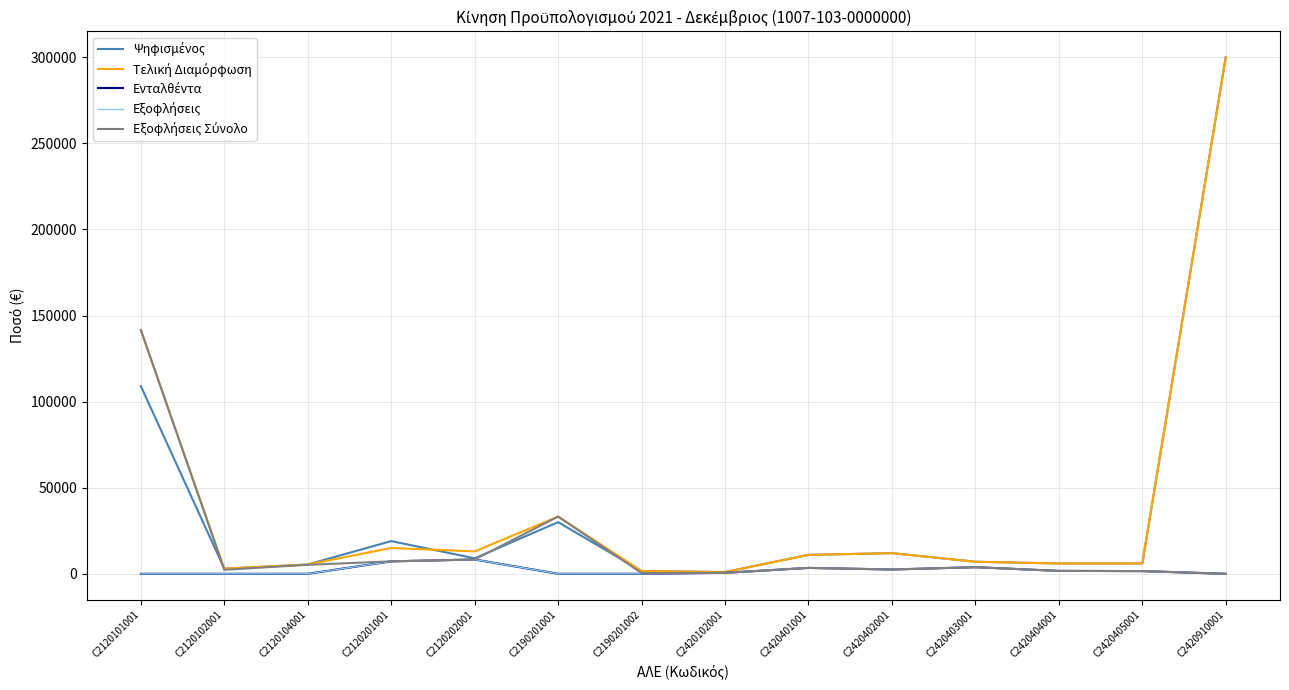

Reading left to right, list all the values displayed in this chart.

Ψηφισμένος: C2120101001=109000.0	C2120102001=3000.0	C2120104001=5400.0	C2120201001=19000.0	C2120202001=9000.0	C2190201001=30000.0	C2190201002=1600.0	C2420102001=1000.0	C2420401001=11000.0	C2420402001=12000.0	C2420403001=7000.0	C2420404001=6000.0	C2420405001=6000.0	C2420910001=300000.0
Τελική Διαμόρφωση: C2120101001=141587.0	C2120102001=3000.0	C2120104001=5400.0	C2120201001=15000.0	C2120202001=13000.0	C2190201001=33245.0	C2190201002=1600.0	C2420102001=1000.0	C2420401001=11000.0	C2420402001=12000.0	C2420403001=7000.0	C2420404001=6000.0	C2420405001=6000.0	C2420910001=300000.0
Ενταλθέντα: C2120101001=0.0	C2120102001=0.0	C2120104001=0.0	C2120201001=7230.6	C2120202001=8307.5	C2190201001=0.0	C2190201002=0.0	C2420102001=565.7	C2420401001=3430.4	C2420402001=2500.0	C2420403001=3840.0	C2420404001=1698.2	C2420405001=1574.0	C2420910001=0.0
Εξοφλήσεις: C2120101001=0.0	C2120102001=0.0	C2120104001=0.0	C2120201001=7230.6	C2120202001=8307.5	C2190201001=0.0	C2190201002=0.0	C2420102001=565.7	C2420401001=3430.4	C2420402001=2500.0	C2420403001=3840.0	C2420404001=1698.2	C2420405001=1574.0	C2420910001=0.0
Εξοφλήσεις Σύνολο: C2120101001=141586.9	C2120102001=2315.0	C2120104001=5220.0	C2120201001=7230.6	C2120202001=8307.5	C2190201001=33244.9	C2190201002=429.0	C2420102001=565.7	C2420401001=3430.4	C2420402001=2500.0	C2420403001=3840.0	C2420404001=1698.2	C2420405001=1574.0	C2420910001=0.0